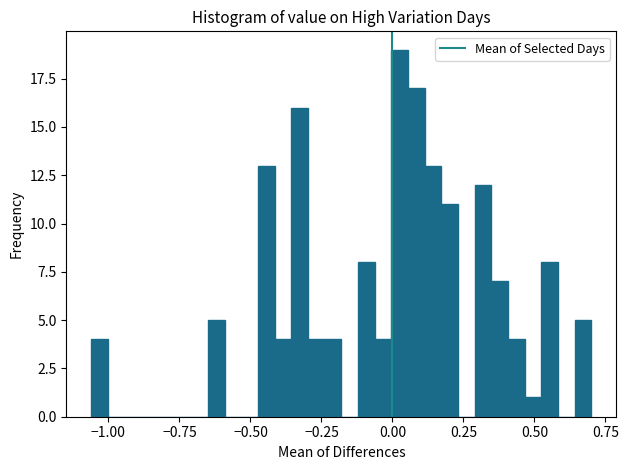

Read against the x-axis, roughly where is the centre of the tallest bar?

0.05